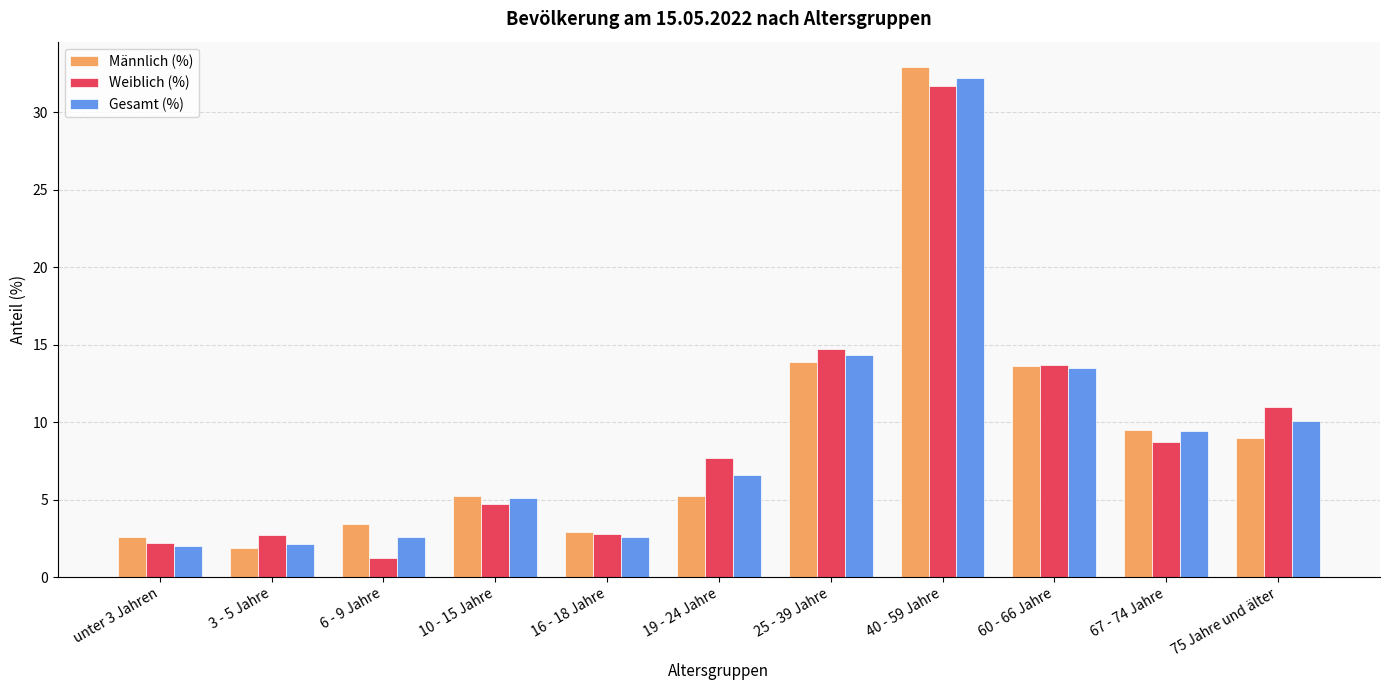

Is the value of Männlich (%) at 19 - 24 Jahre greater than the value of Gesamt (%) at unter 3 Jahren?

Yes